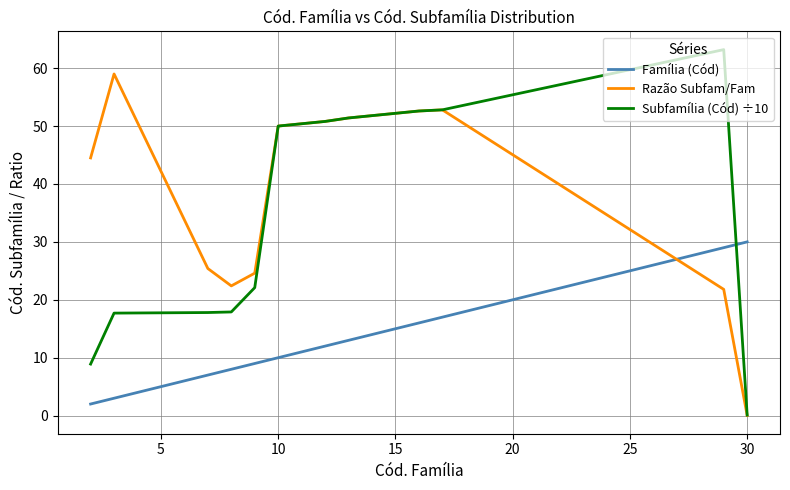

What is the highest value of the Razão Subfam/Fam series?

59.0